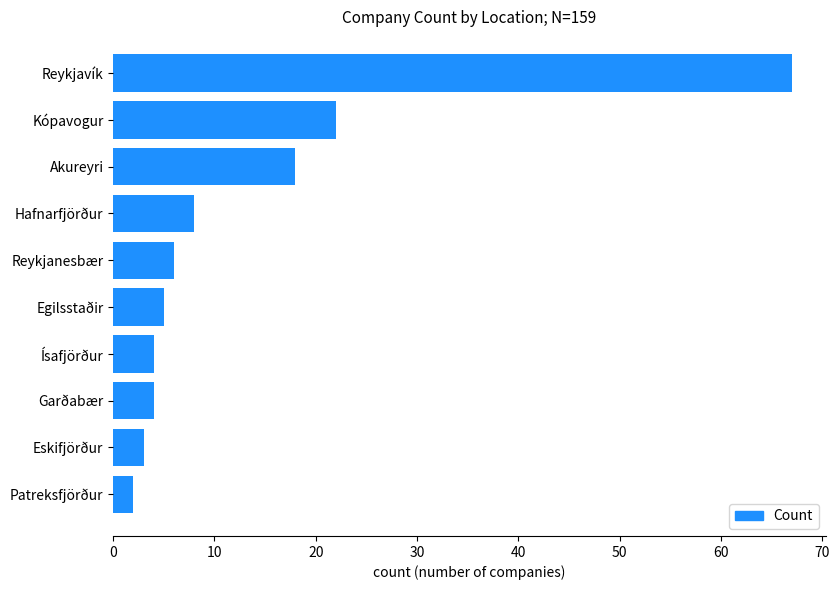

What is the change in value from Reykjanesbær to Reykjavík?

+61